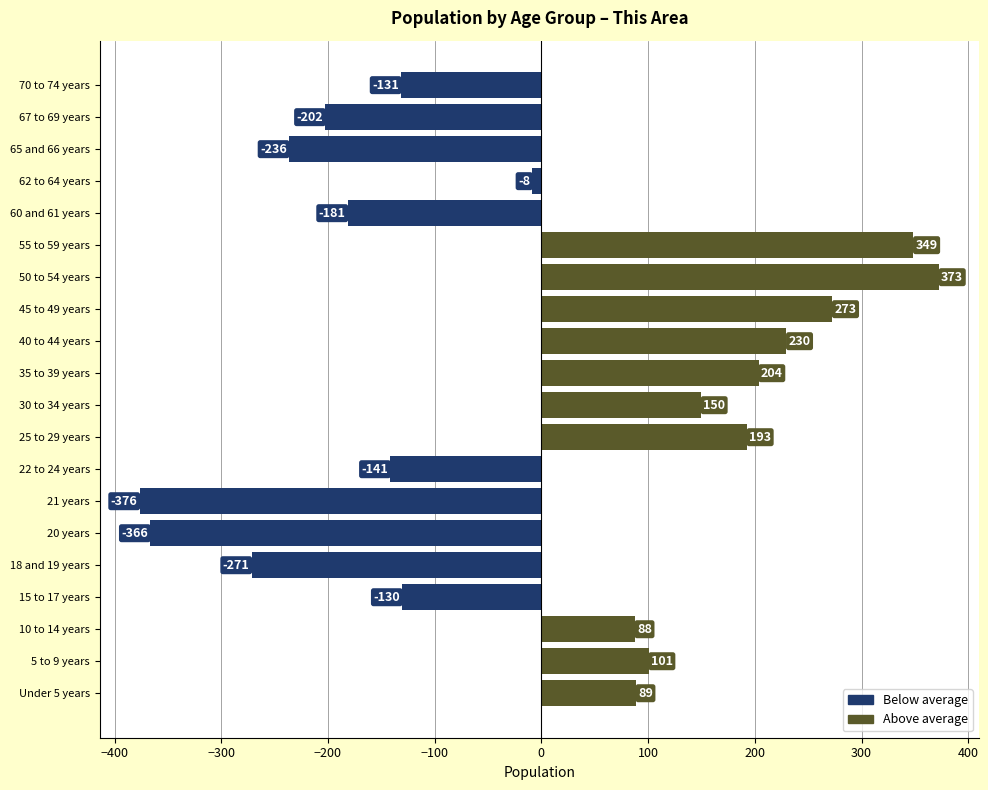

Which has a higher value, 67 to 69 years or 65 and 66 years?

67 to 69 years